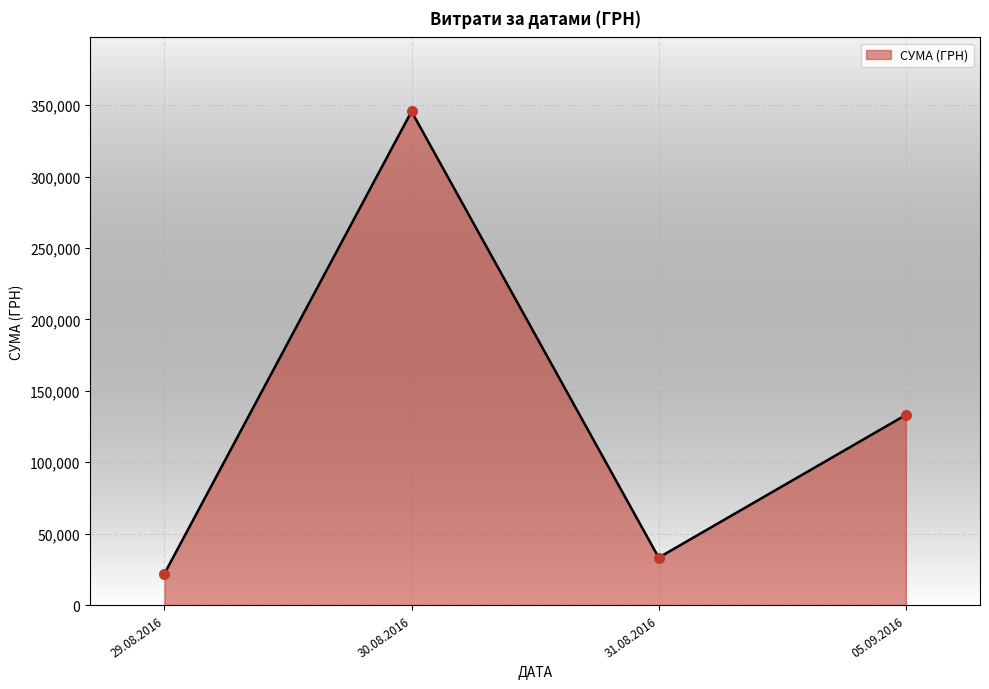

Approximately how many times larger is the value at 05.09.2016 compared to 30.08.2016?

0.4